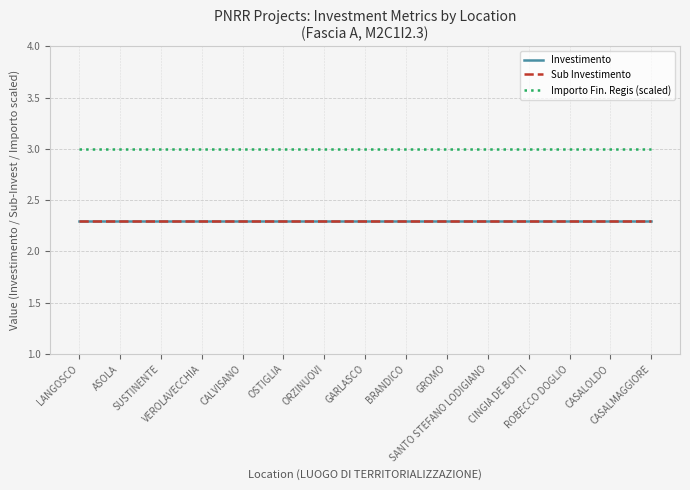

Which series has the largest range (max minus min)?

Investimento